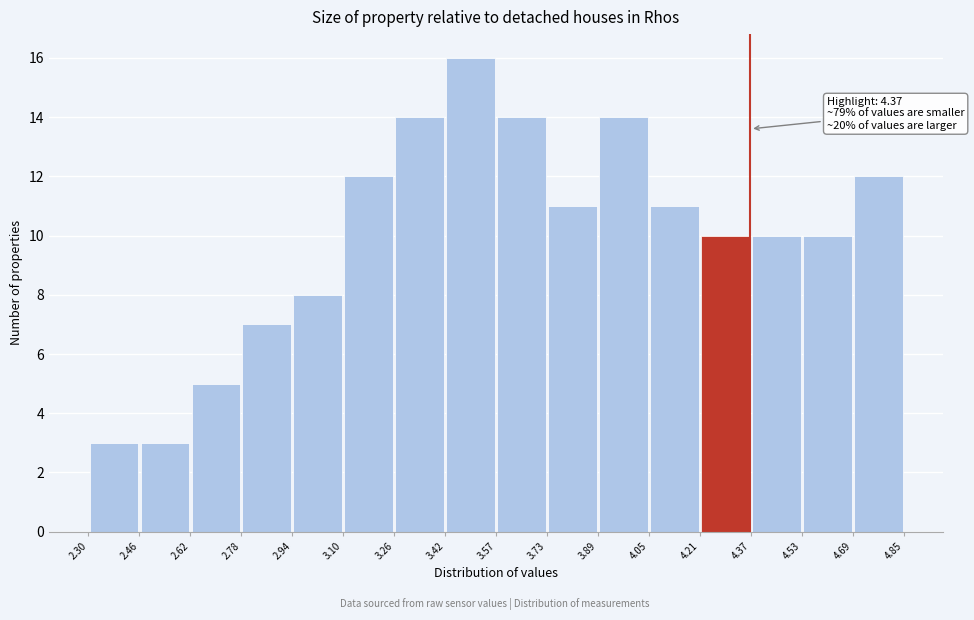

Over which range of the x-axis is the bar tallest?

3.42 to 3.57